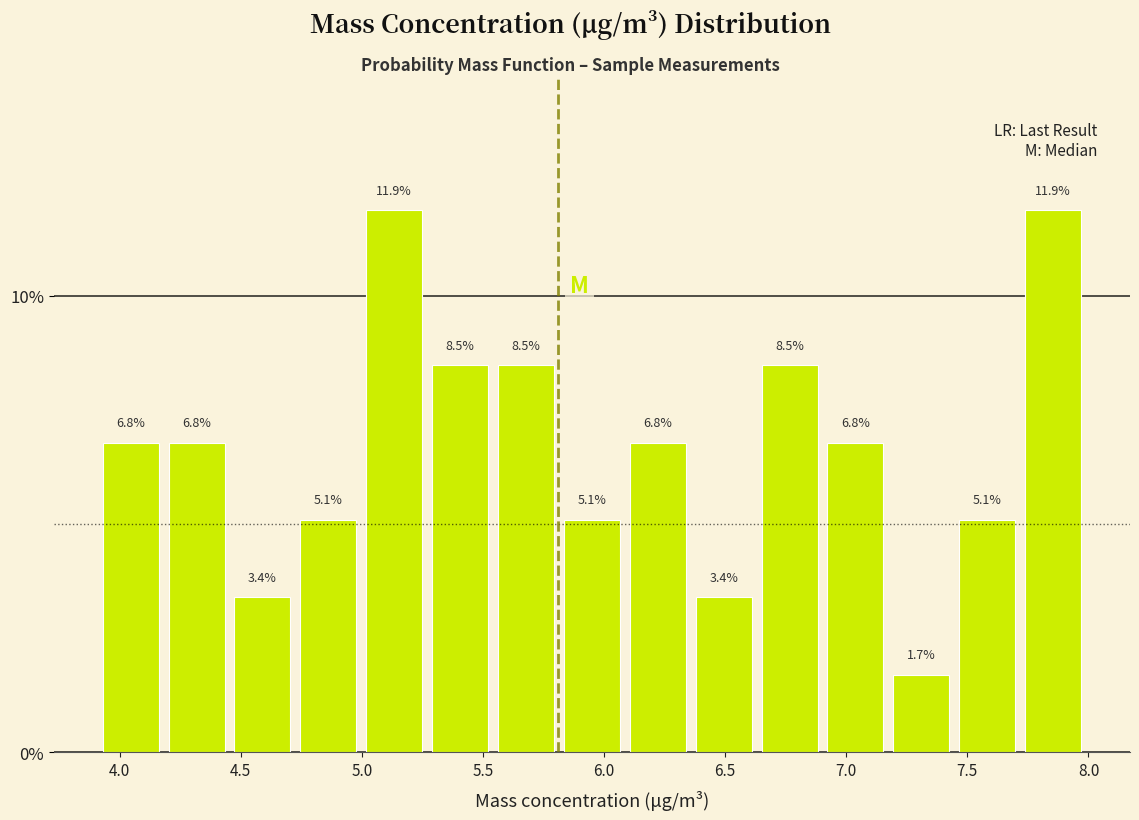

Reading left to right, list every bar in this chart as the range it spans on the x-axis followed by its height. The bar edges are not printed on the chart, so give them approximately, as read against the axis.

3.90 to 4.20: 6.8
4.20 to 4.45: 6.8
4.45 to 4.75: 3.4
4.75 to 5.00: 5.1
5.00 to 5.25: 11.9
5.25 to 5.55: 8.5
5.55 to 5.80: 8.5
5.80 to 6.10: 5.1
6.10 to 6.35: 6.8
6.35 to 6.65: 3.4
6.65 to 6.90: 8.5
6.90 to 7.15: 6.8
7.15 to 7.45: 1.7
7.45 to 7.70: 5.1
7.70 to 8.00: 11.9